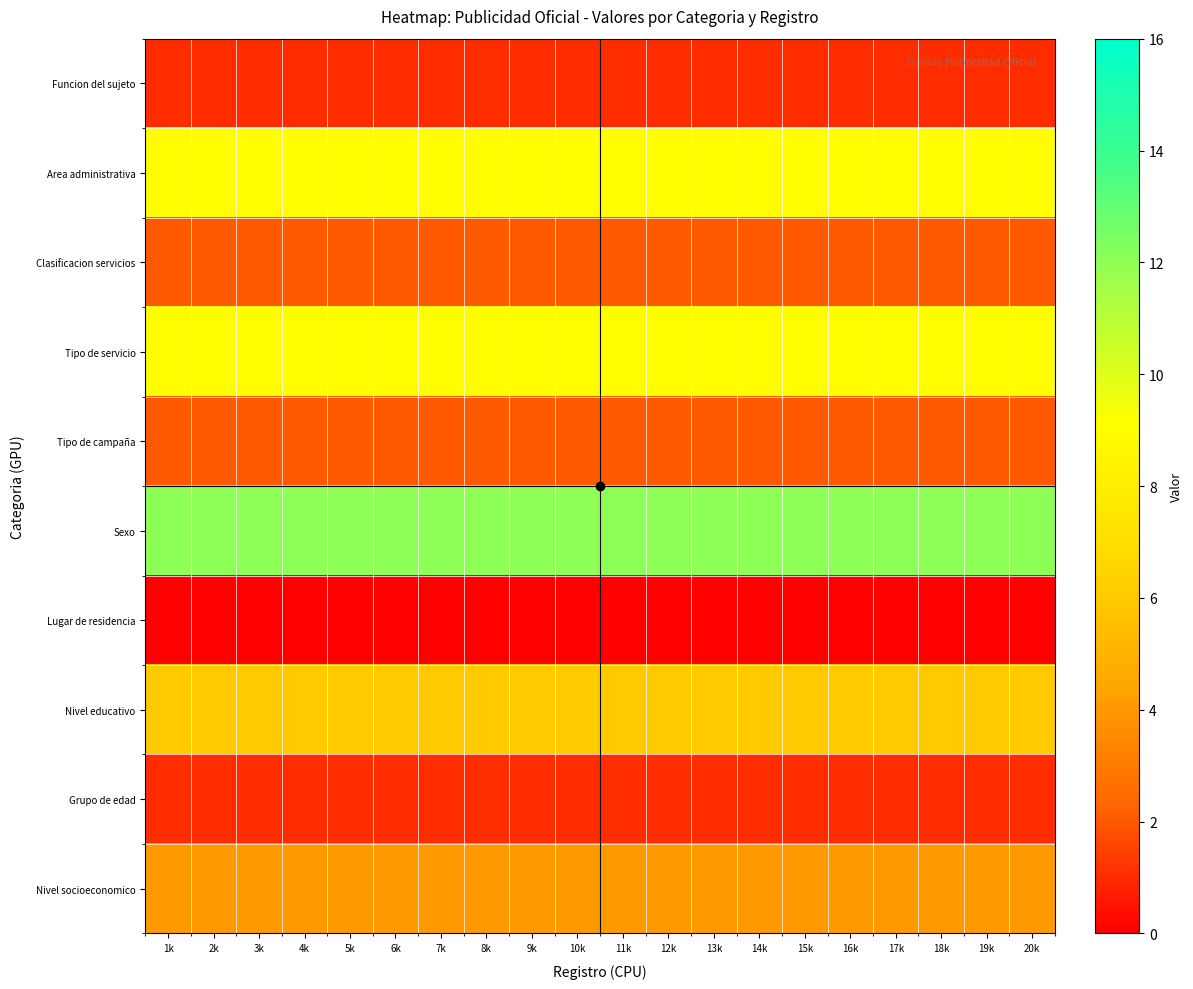

Reading left to right, list all the values displayed in this chart.

Funcion del sujeto: 1k=1	2k=1	3k=1	4k=1	5k=1	6k=1	7k=1	8k=1	9k=1	10k=1	11k=1	12k=1	13k=1	14k=1	15k=1	16k=1	17k=1	18k=1	19k=1	20k=1
Area administrativa: 1k=9	2k=9	3k=9	4k=9	5k=9	6k=9	7k=9	8k=9	9k=9	10k=9	11k=9	12k=9	13k=9	14k=9	15k=9	16k=9	17k=9	18k=9	19k=9	20k=9
Clasificacion servicios: 1k=2	2k=2	3k=2	4k=2	5k=2	6k=2	7k=2	8k=2	9k=2	10k=2	11k=2	12k=2	13k=2	14k=2	15k=2	16k=2	17k=2	18k=2	19k=2	20k=2
Tipo de servicio: 1k=9	2k=9	3k=9	4k=9	5k=9	6k=9	7k=9	8k=9	9k=9	10k=9	11k=9	12k=9	13k=9	14k=9	15k=9	16k=9	17k=9	18k=9	19k=9	20k=9
Tipo de campaña: 1k=2	2k=2	3k=2	4k=2	5k=2	6k=2	7k=2	8k=2	9k=2	10k=2	11k=2	12k=2	13k=2	14k=2	15k=2	16k=2	17k=2	18k=2	19k=2	20k=2
Sexo: 1k=12	2k=12	3k=12	4k=12	5k=12	6k=12	7k=12	8k=12	9k=12	10k=12	11k=12	12k=12	13k=12	14k=12	15k=12	16k=12	17k=12	18k=12	19k=12	20k=12
Lugar de residencia: 1k=0	2k=0	3k=0	4k=0	5k=0	6k=0	7k=0	8k=0	9k=0	10k=0	11k=0	12k=0	13k=0	14k=0	15k=0	16k=0	17k=0	18k=0	19k=0	20k=0
Nivel educativo: 1k=6	2k=6	3k=6	4k=6	5k=6	6k=6	7k=6	8k=6	9k=6	10k=6	11k=6	12k=6	13k=6	14k=6	15k=6	16k=6	17k=6	18k=6	19k=6	20k=6
Grupo de edad: 1k=1	2k=1	3k=1	4k=1	5k=1	6k=1	7k=1	8k=1	9k=1	10k=1	11k=1	12k=1	13k=1	14k=1	15k=1	16k=1	17k=1	18k=1	19k=1	20k=1
Nivel socioeconomico: 1k=4	2k=4	3k=4	4k=4	5k=4	6k=4	7k=4	8k=4	9k=4	10k=4	11k=4	12k=4	13k=4	14k=4	15k=4	16k=4	17k=4	18k=4	19k=4	20k=4